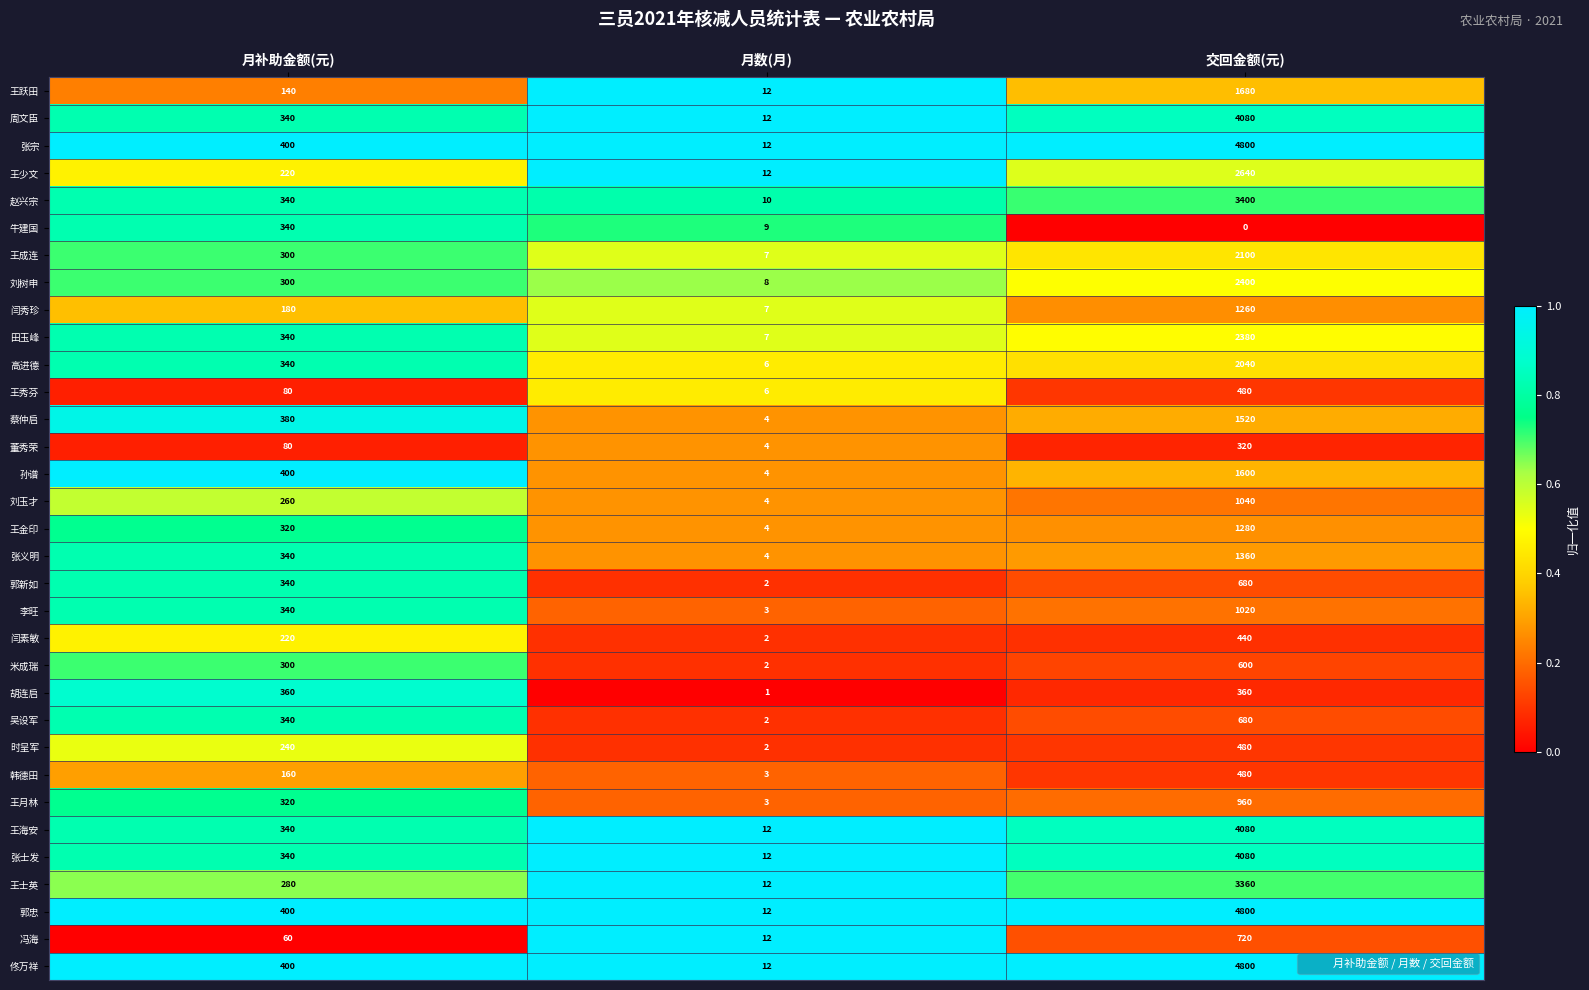

At how many categories does at least one series exceed 0?

3